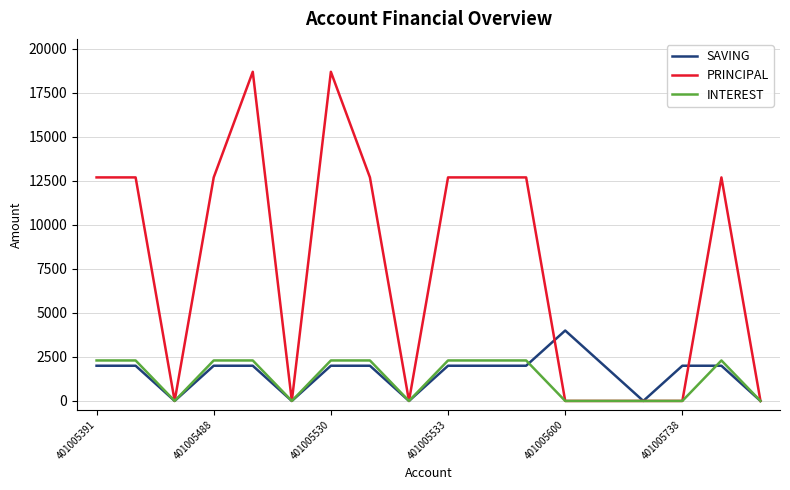

Which series has the largest range (max minus min)?

PRINCIPAL